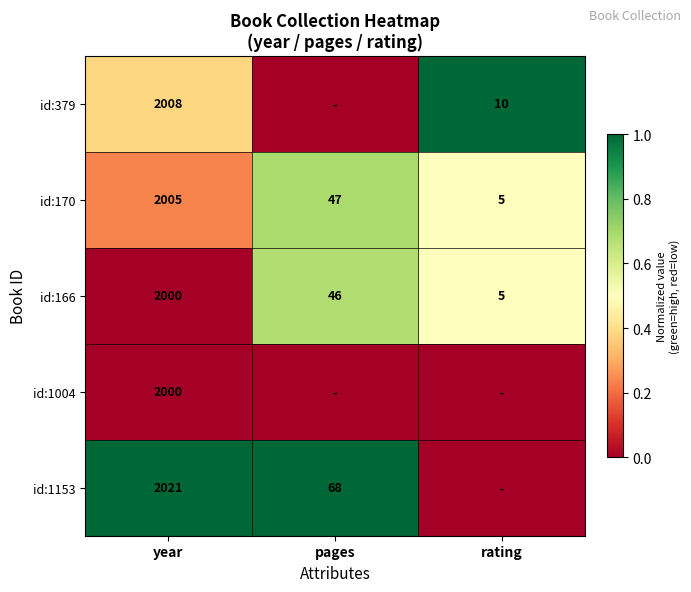

True or false: id:170 has a value of 1.2 at pages.

False